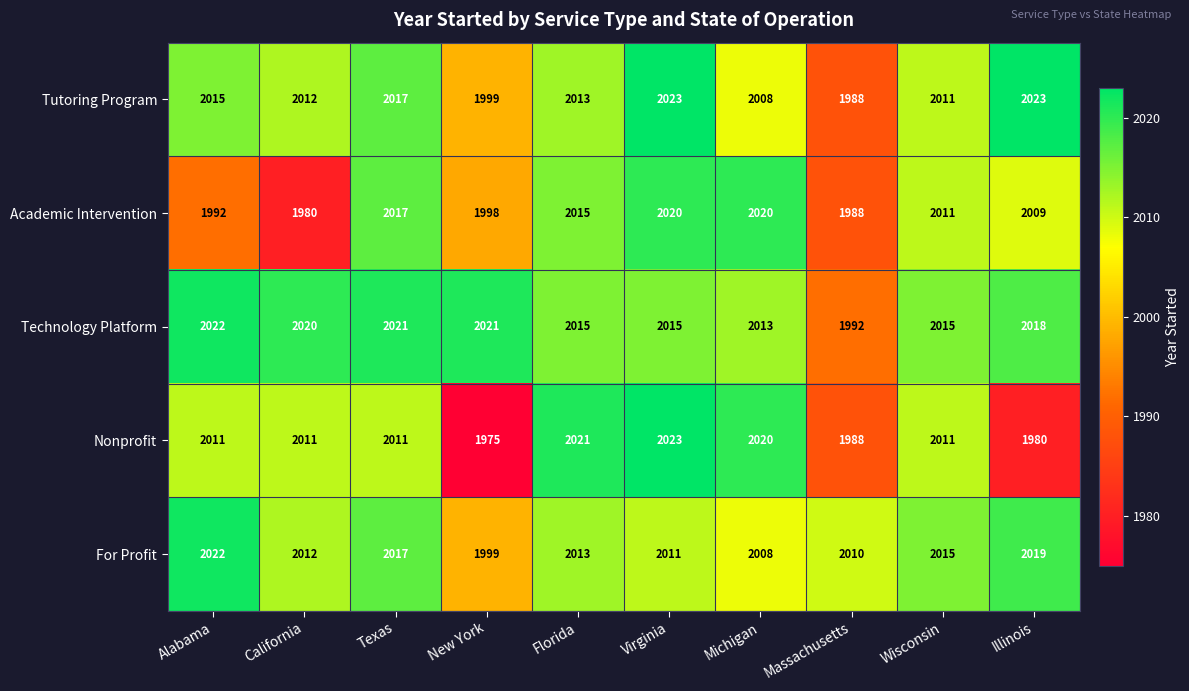

Which series has the widest spread of values?

Nonprofit